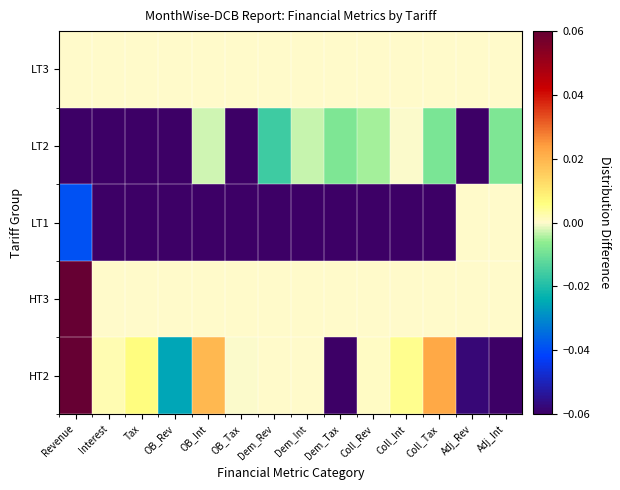

What is the maximum value shown in the chart?

1.0